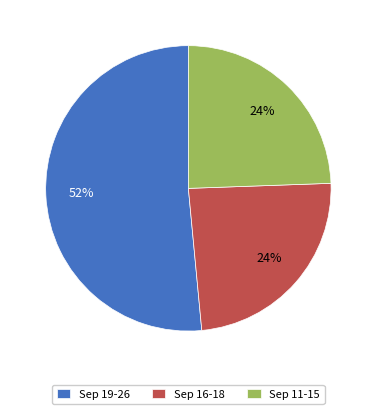

Which has a higher value, Sep 19-26 or Sep 11-15?

Sep 19-26